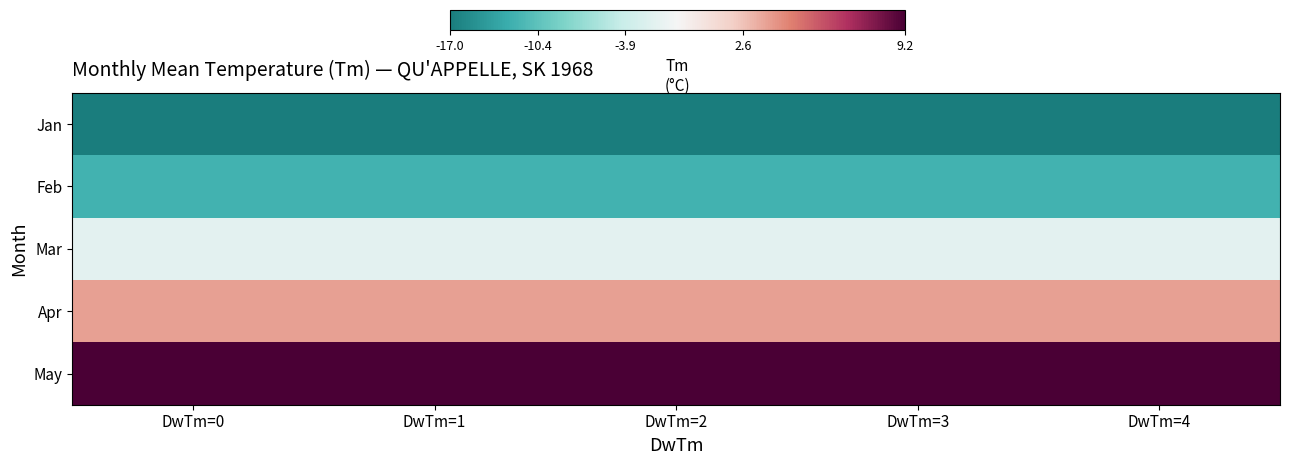

What is the total value across all series at DwTm=1?

-18.1